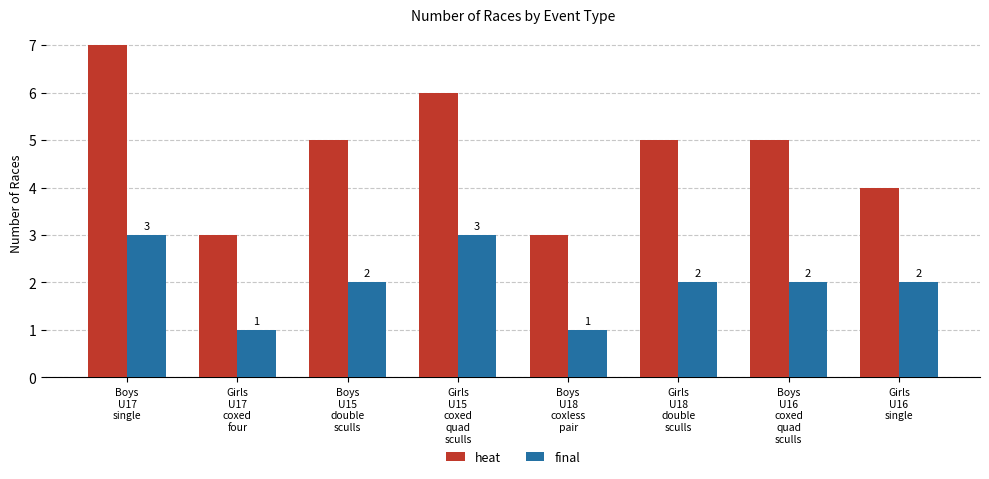

Which series has the largest total across all categories?

heat